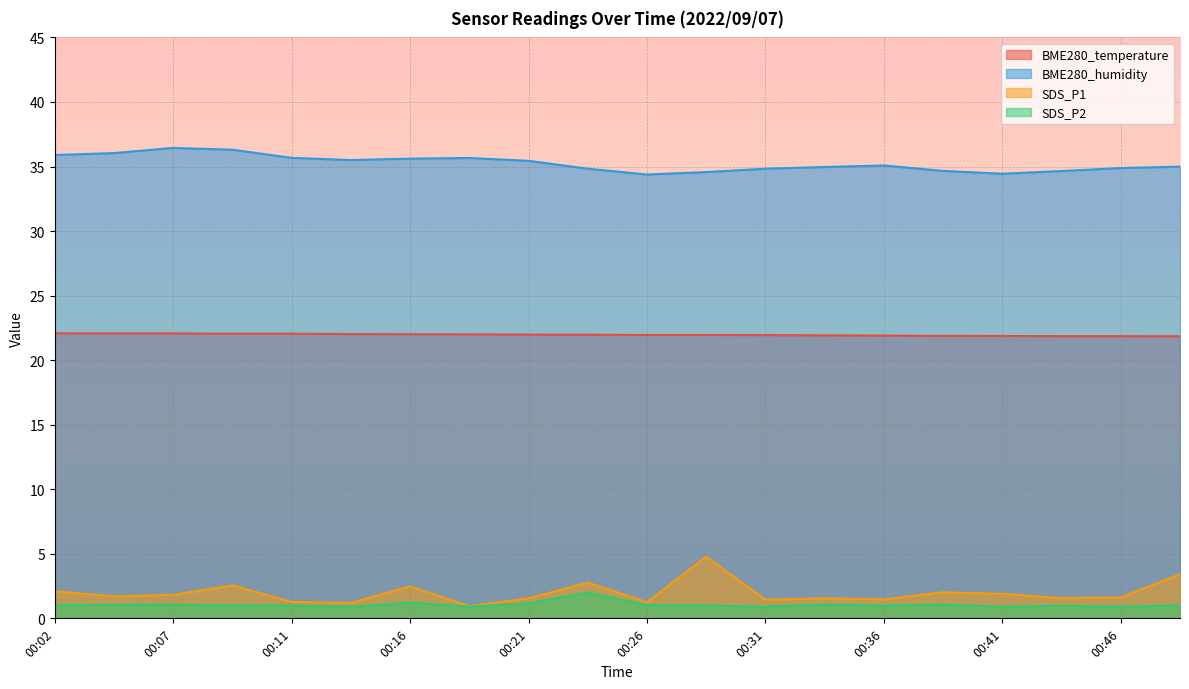

Reading left to right, list all the values displayed in this chart.

BME280_temperature: 22.1	22.1	22.1	22.1	22.1	22.0	22.0	22.0	22.0	22.0	21.9	21.9	21.9	21.9	21.9	21.9	21.9	21.9	21.9	21.9
BME280_humidity: 35.9	36.0	36.4	36.3	35.7	35.5	35.6	35.7	35.4	34.8	34.4	34.6	34.8	35.0	35.1	34.7	34.4	34.6	34.9	35.0
SDS_P1: 2.1	1.7	1.8	2.5	1.3	1.2	2.5	0.9	1.6	2.8	1.2	4.8	1.4	1.6	1.5	2.0	1.9	1.6	1.6	3.4
SDS_P2: 1.0	1.1	1.1	1.0	1.0	0.9	1.2	0.9	1.2	2.0	1.0	1.0	0.9	1.1	1.0	1.1	0.9	1.0	0.9	1.0